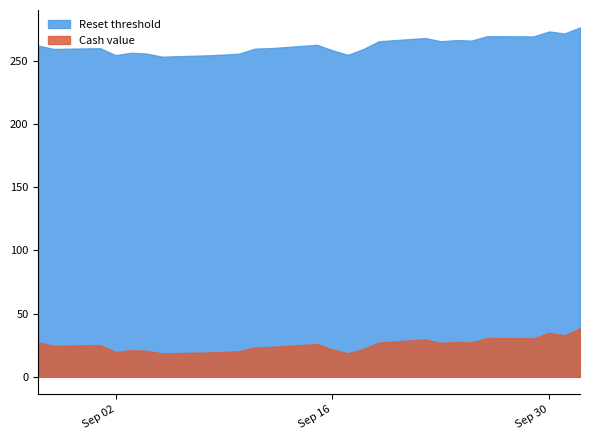

Which has a higher value, 2025-09-29 or 2025-10-02?

2025-10-02